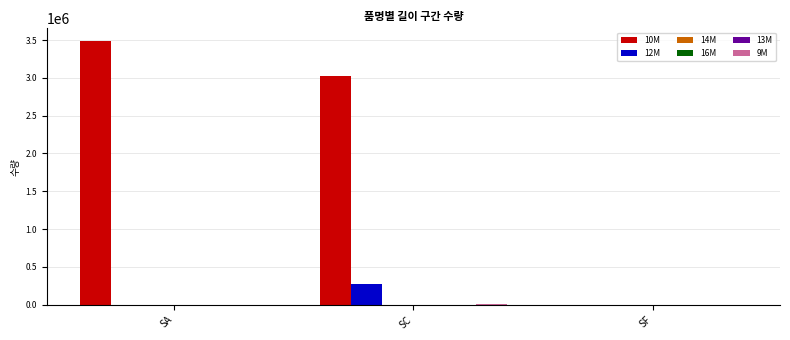

What are all the series names shown in the legend?

10M, 12M, 14M, 16M, 13M, 9M